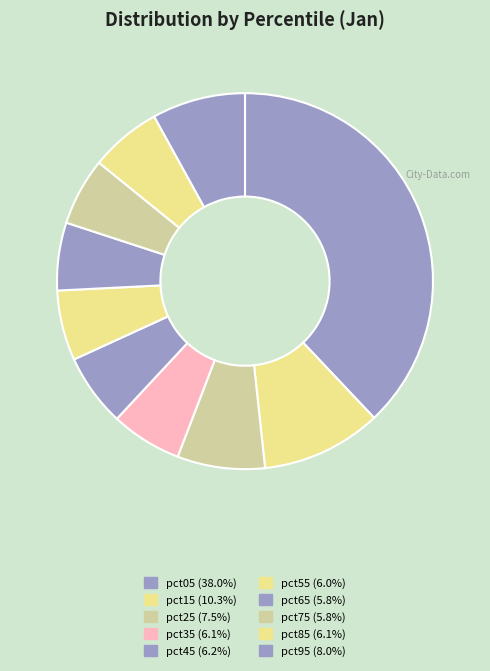

How many segments does this pie chart have?

10